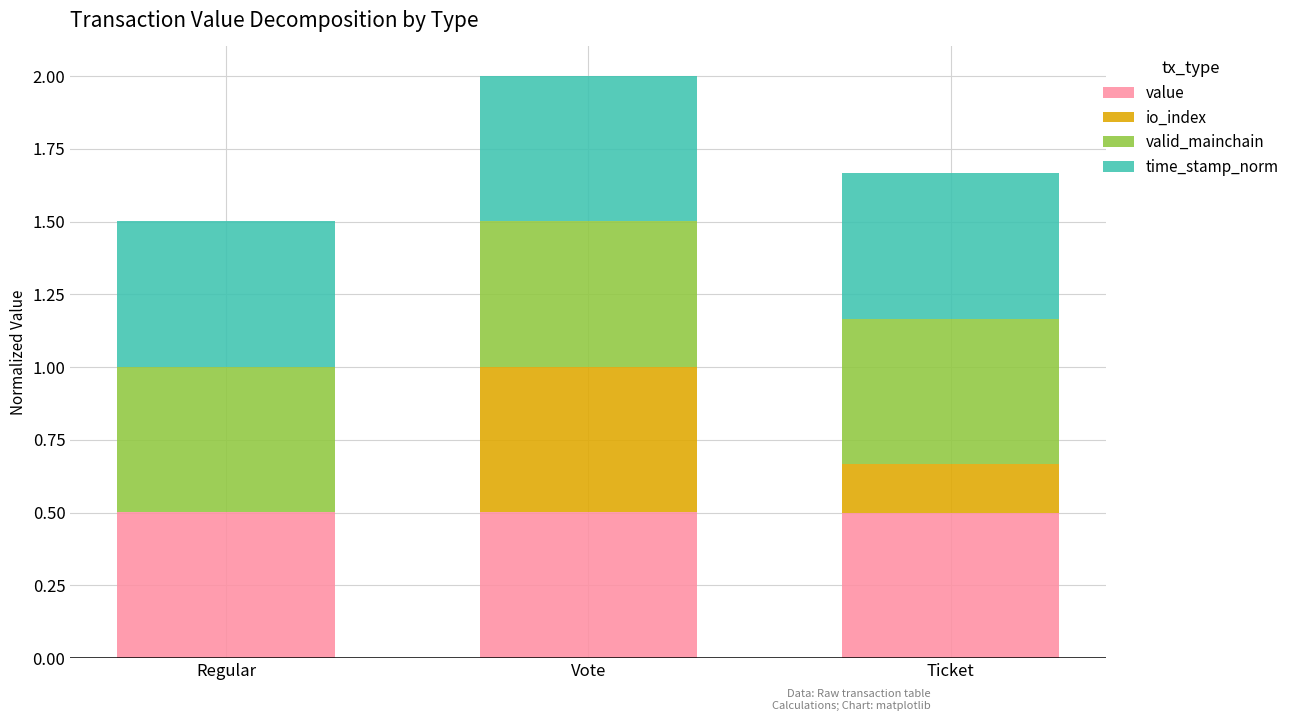

Are the bars grouped side by side (vs. stacked)?

No